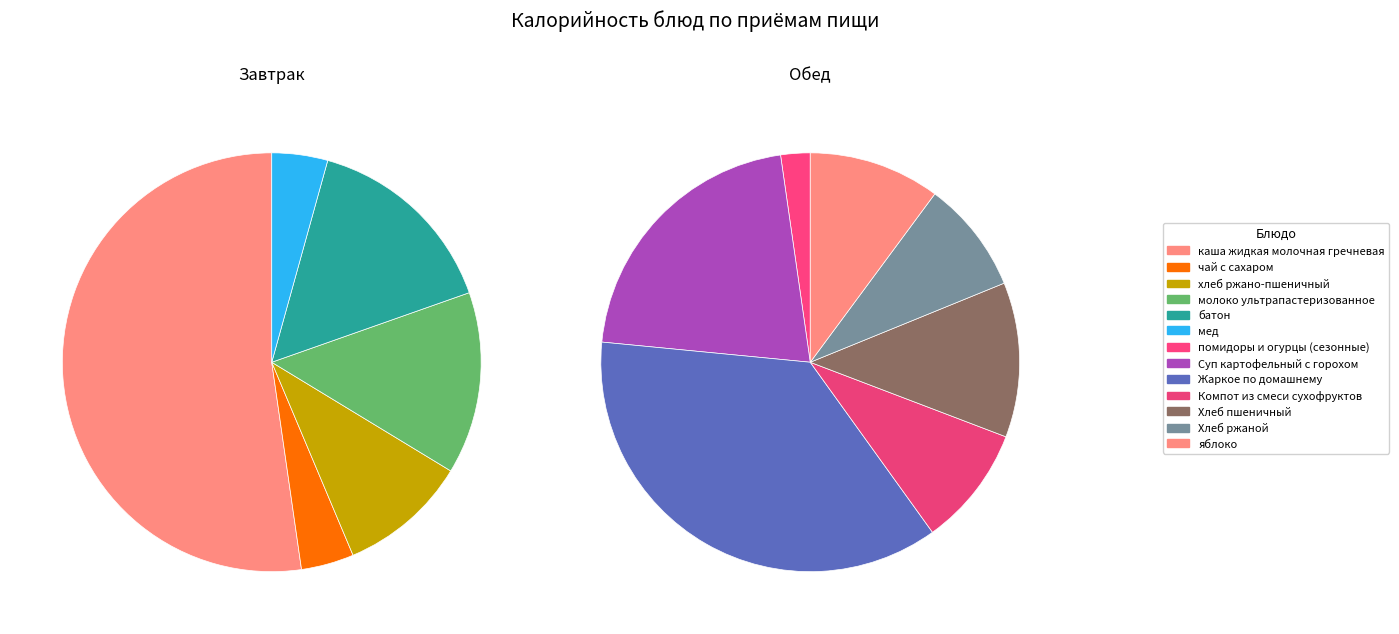

What is the spread (max minus min) of values at каша жидкая молочная гречневая?

358.0